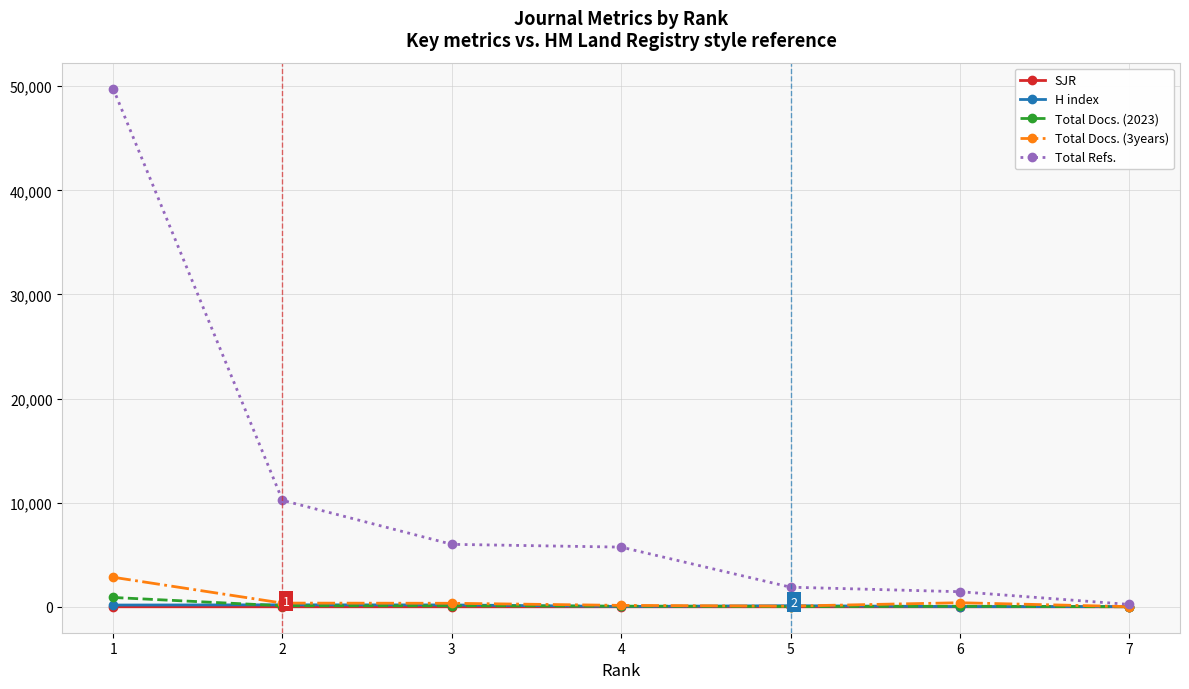

The value of Total Refs. at 4 is 2895.2. True or false?

False